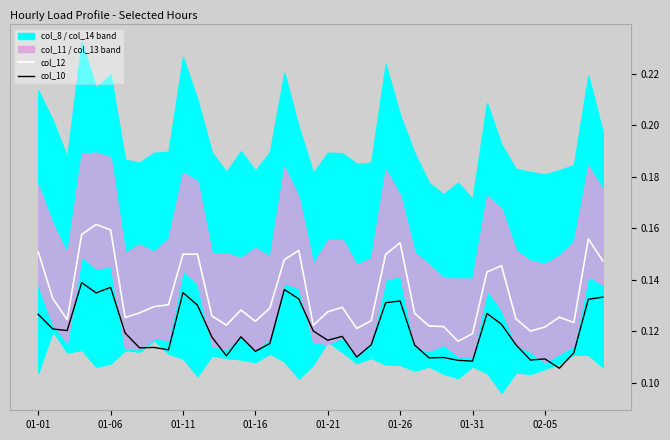

At how many categories does at least one series exceed 0?

40